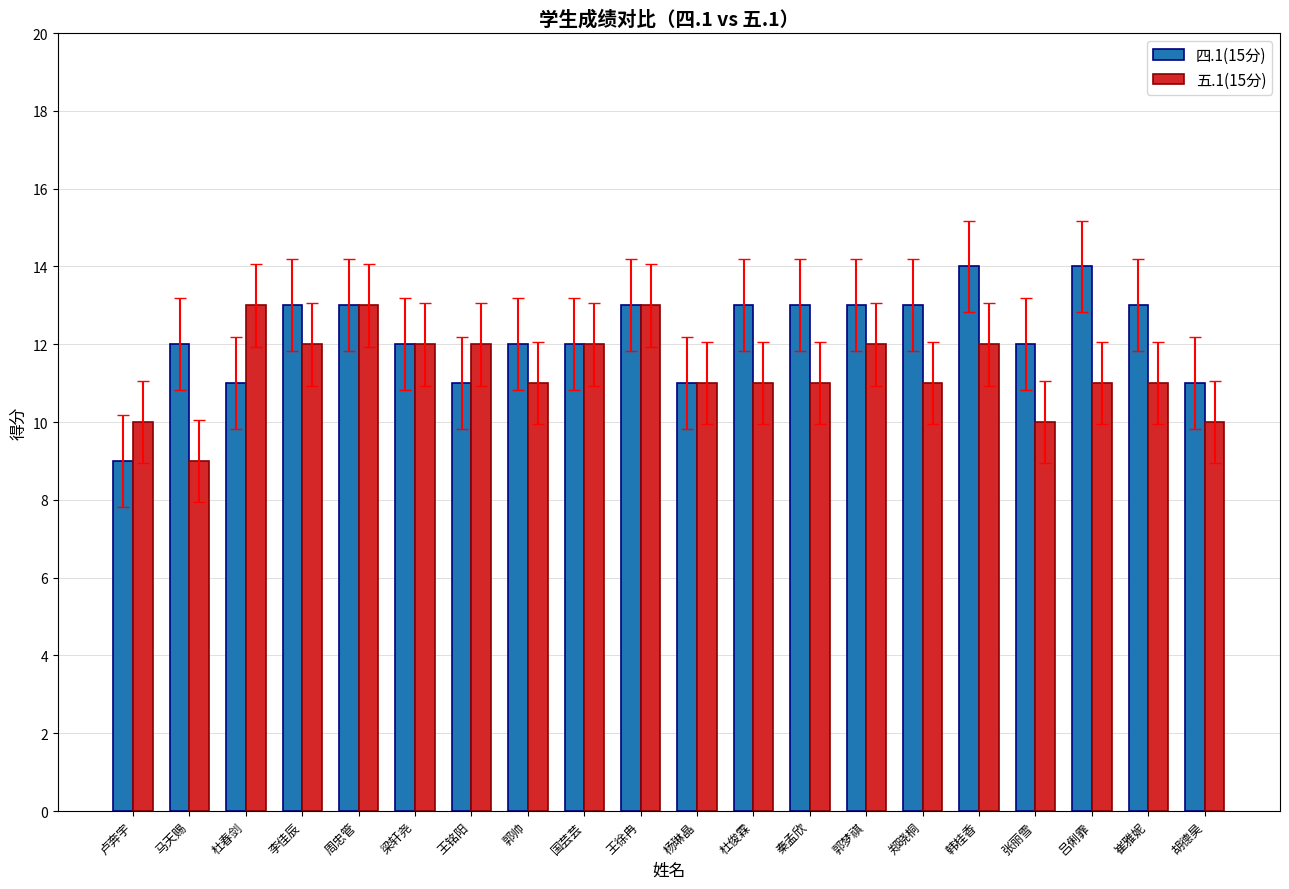

What are all the series names shown in the legend?

四.1(15分), 五.1(15分)